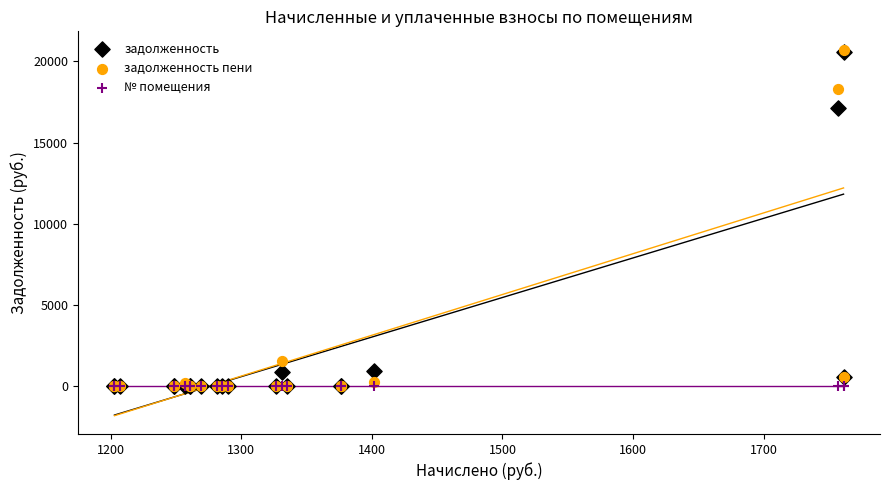

What are all the series names shown in the legend?

задолженность, задолженность пени, № помещения